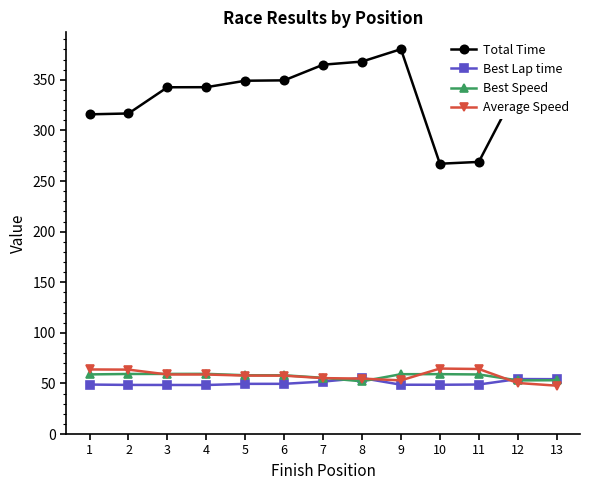

The Average Speed series shows 54.8 at 8. True or false?

True